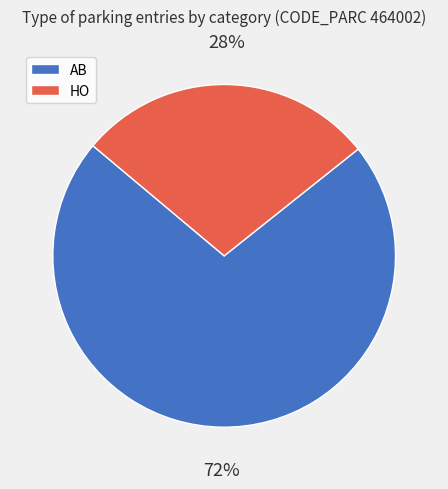

Is the sum of AB and HO greater than half?

Yes